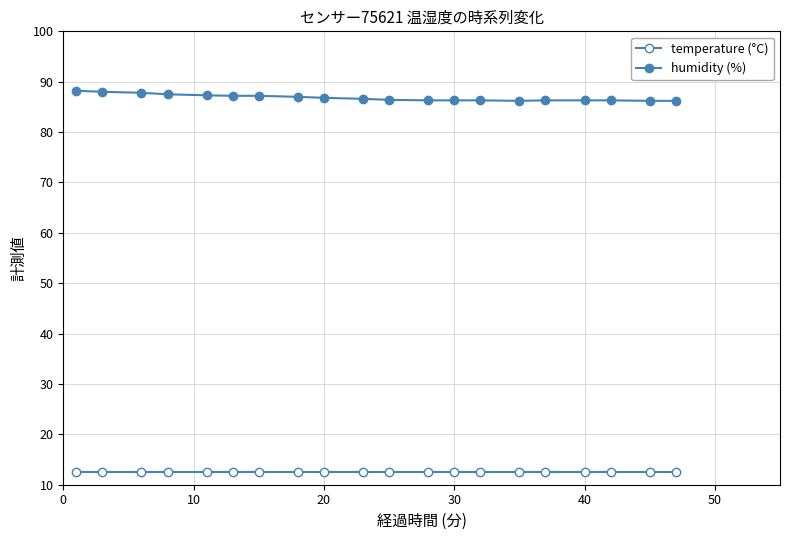

What is the sum of all temperature (°C) values?

250.0